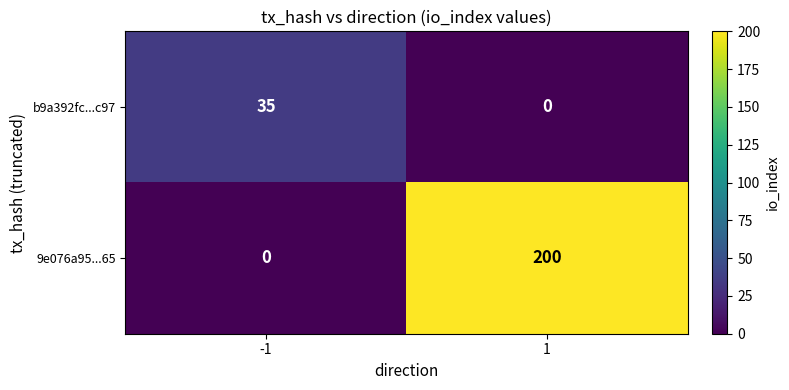

What is the difference between the 9e076a95...65 values at 1 and -1?

200